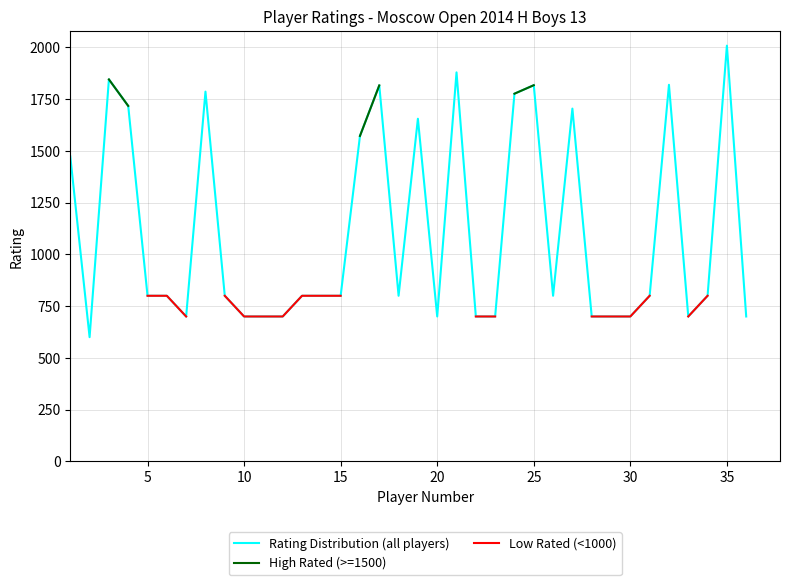

Which series has the largest total across all categories?

Rating Distribution (all players)